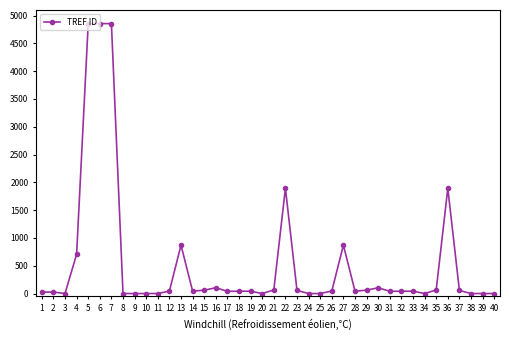

True or false: the data has more than 1 interior local peaks.

True